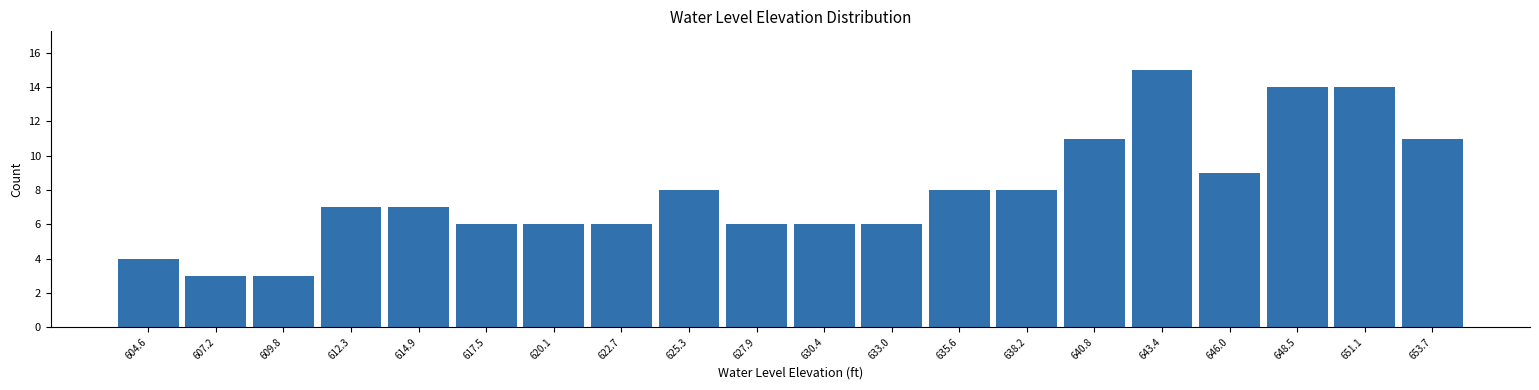

Reading left to right, list every bar in this chart as the range it spans on the x-axis followed by its height. Neither the bar edges nor the heights are printed on the chart, so give them approximately, as read against the axes.

603.5 to 606.0: 4
606.0 to 608.5: 3
608.5 to 611.0: 3
611.0 to 613.5: 7
613.5 to 616.0: 7
616.0 to 619.0: 6
619.0 to 621.5: 6
621.5 to 624.0: 6
624.0 to 626.5: 8
626.5 to 629.0: 6
629.0 to 631.5: 6
631.5 to 634.5: 6
634.5 to 637.0: 8
637.0 to 639.5: 8
639.5 to 642.0: 11
642.0 to 644.5: 15
644.5 to 647.0: 9
647.0 to 650.0: 14
650.0 to 652.5: 14
652.5 to 655.0: 11